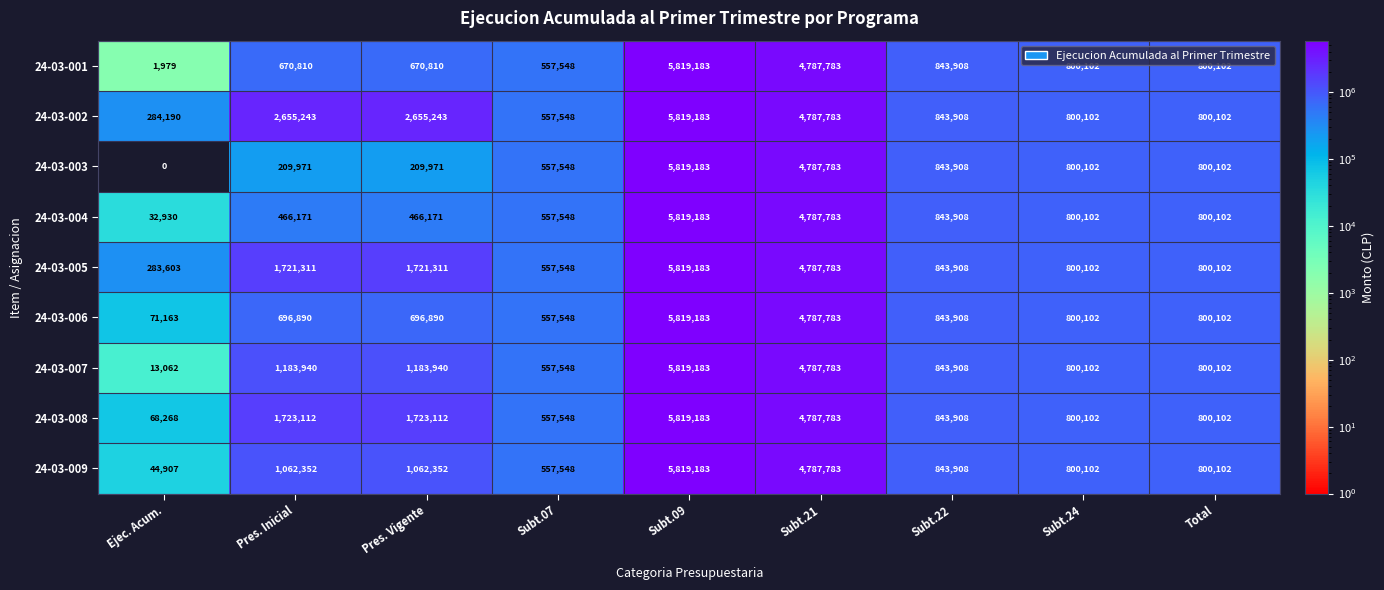

At how many categories does at least one series exceed 5776083?

1